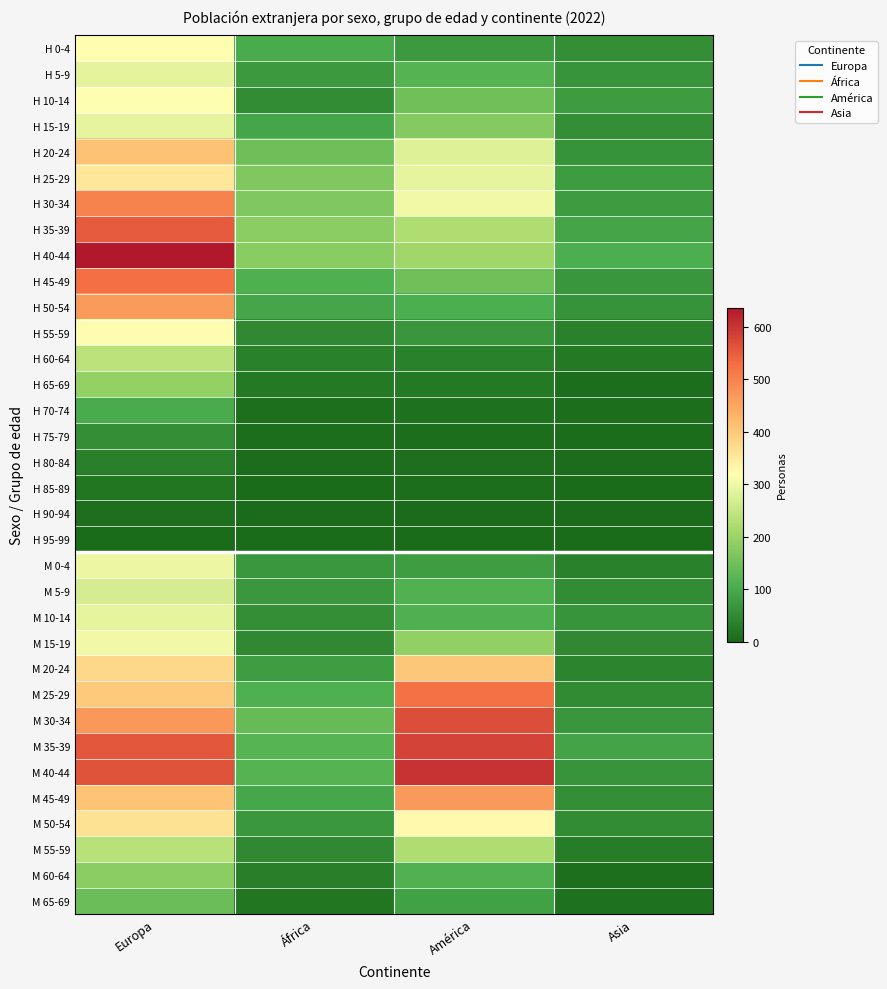

At how many categories does at least one series exceed 596?

2